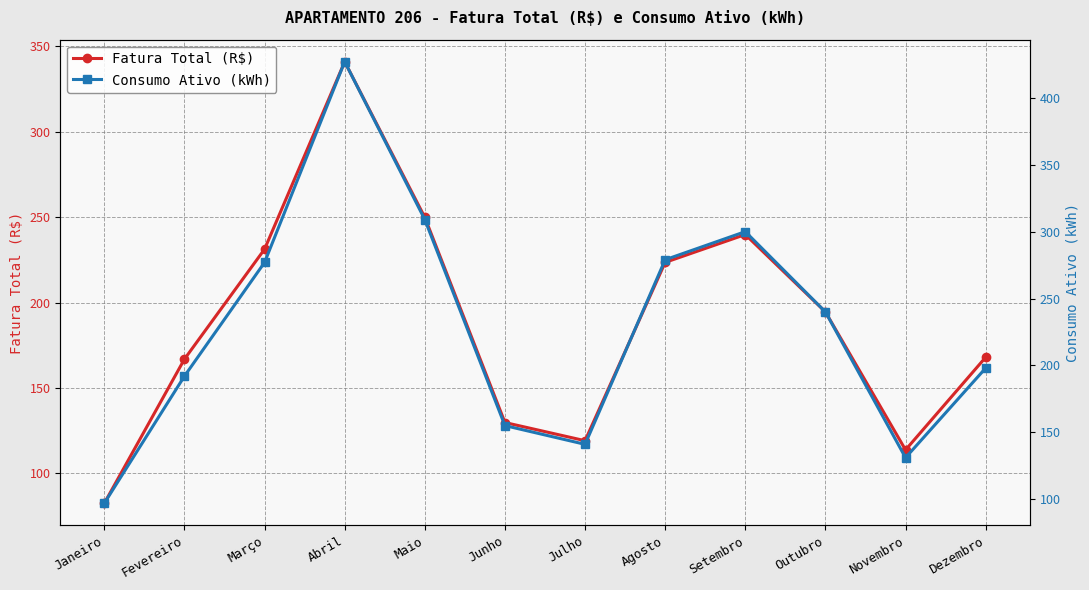

Between Agosto and Junho, which is larger?

Agosto